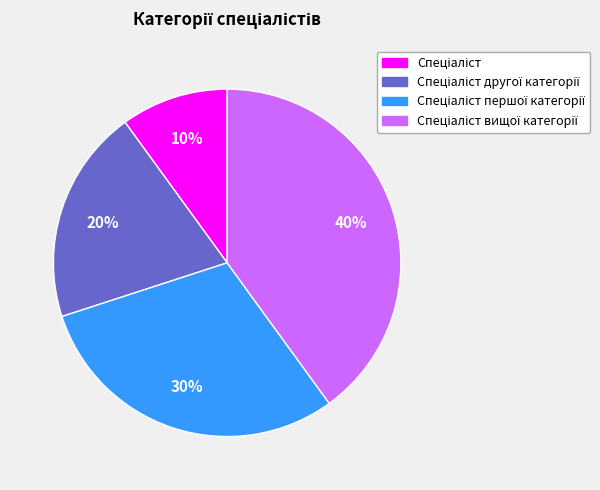

Is there any slice that represents more than half of the pie?

No